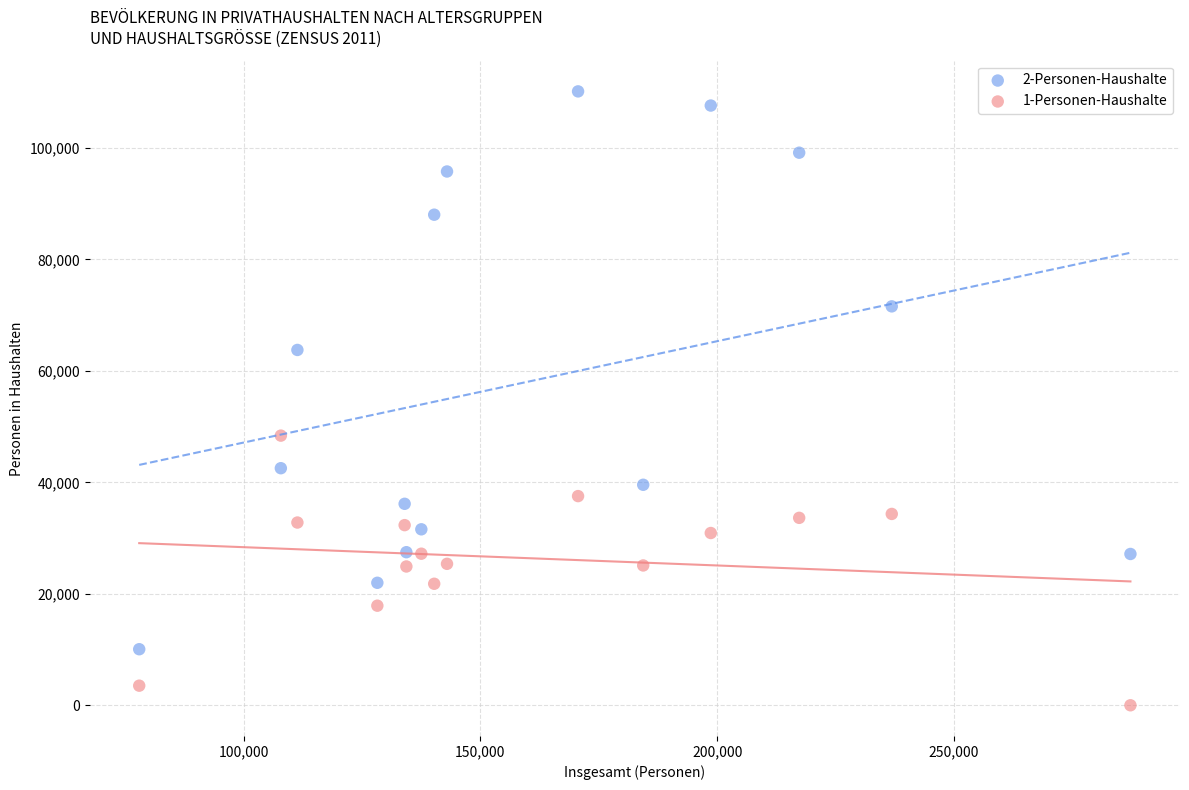

Across all series, what Y value is closest to 55066?

48377